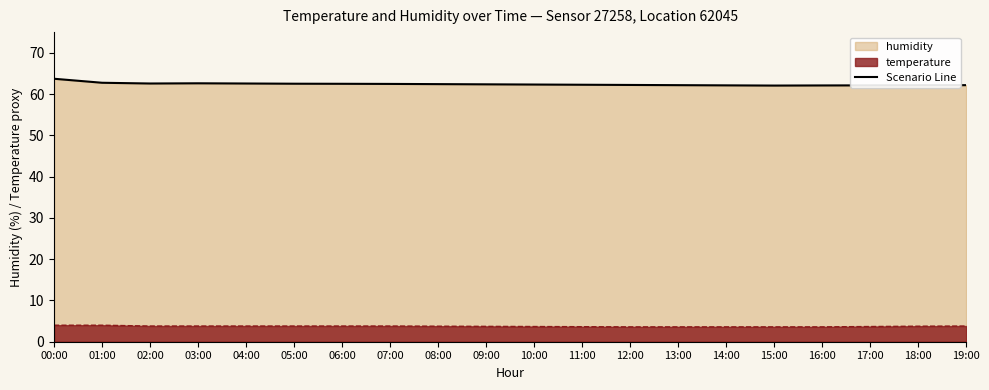

What is the maximum value shown in the chart?

63.7